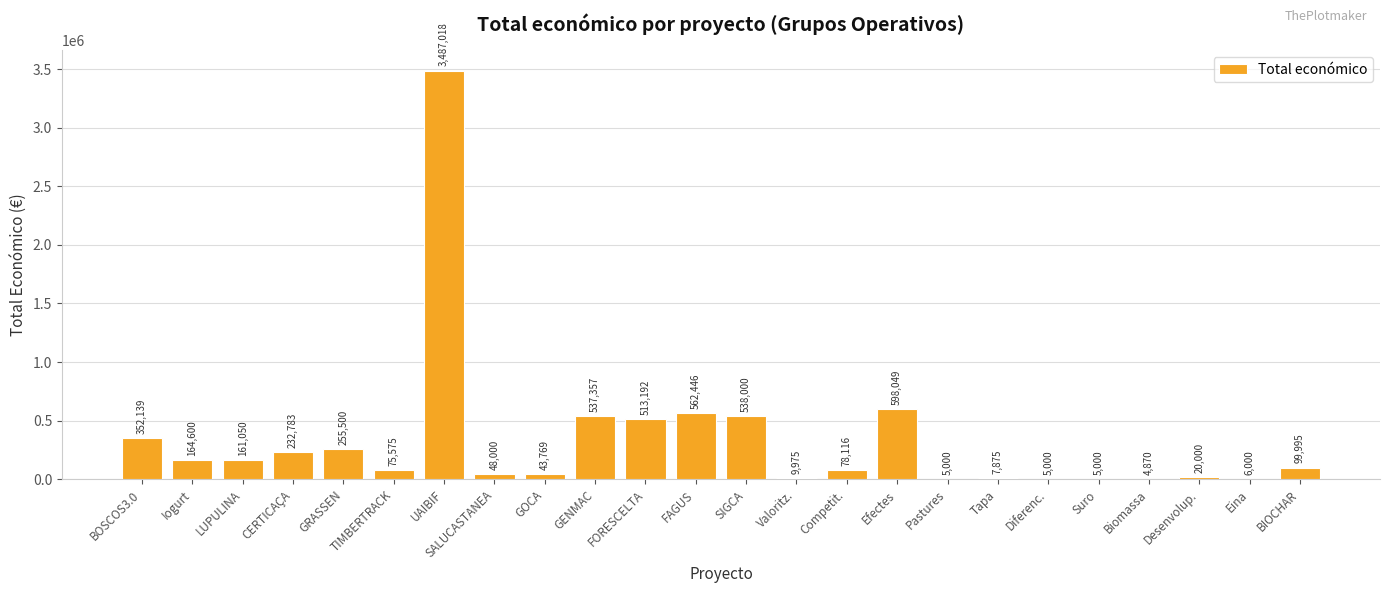

Reading right to left, extract all data points from this chart.

BIOCHAR=99995	Eina=6000	Desenvolup.=20000	Biomassa=4870	Suro=5000	Diferenc.=5000	Tapa=7875	Pastures=5000	Efectes=598049	Competit.=78116	Valoritz.=9975	SIGCA=538000	FAGUS=562446	FORESCELTA=513192	GENMAC=537357	GOCA=43769	SALUCASTANEA=48000	UAIBIF=3487018	TIMBERTRACK=75575	GRASSEN=255500	CERTICAÇA=232783	LUPULINA=161050	Iogurt=164600	BOSCOS3.0=352139